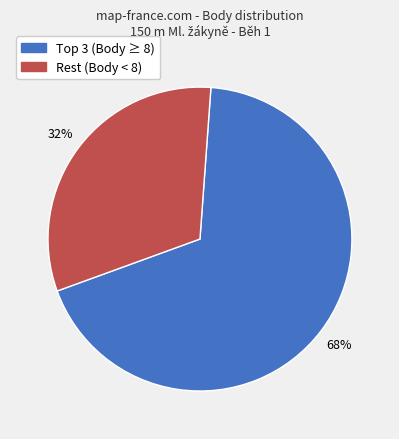

To the nearest percent, what is the average slice percentage?

50%